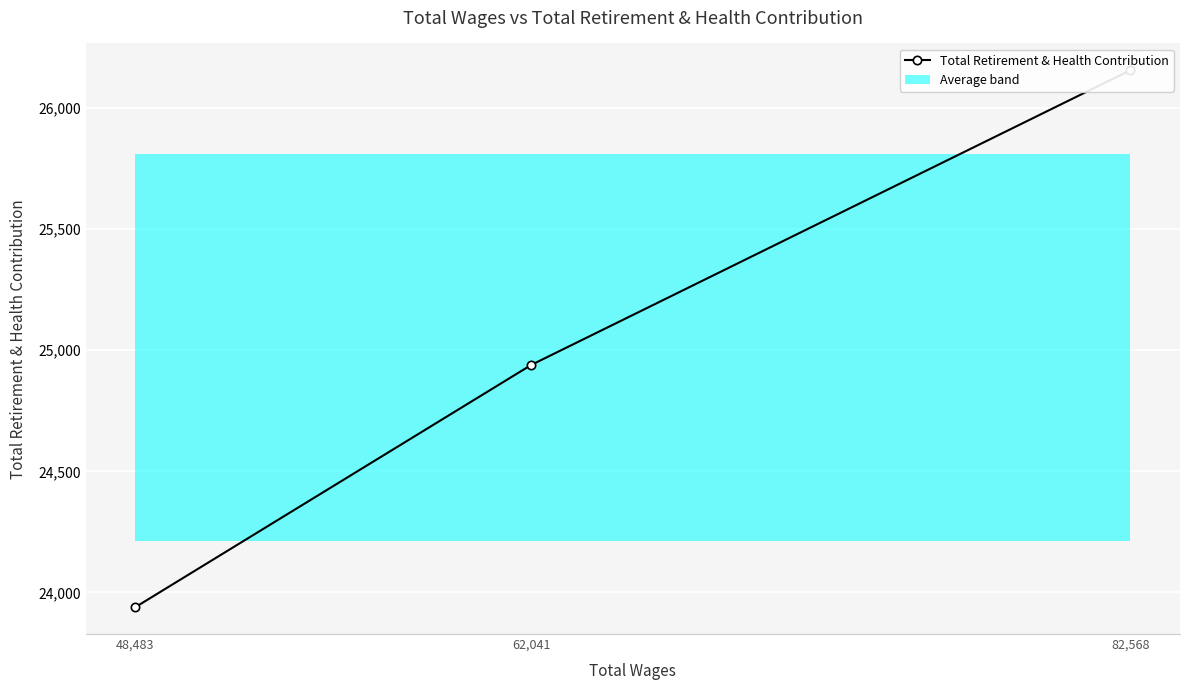

The value at 48,483 is 23939. True or false?

True